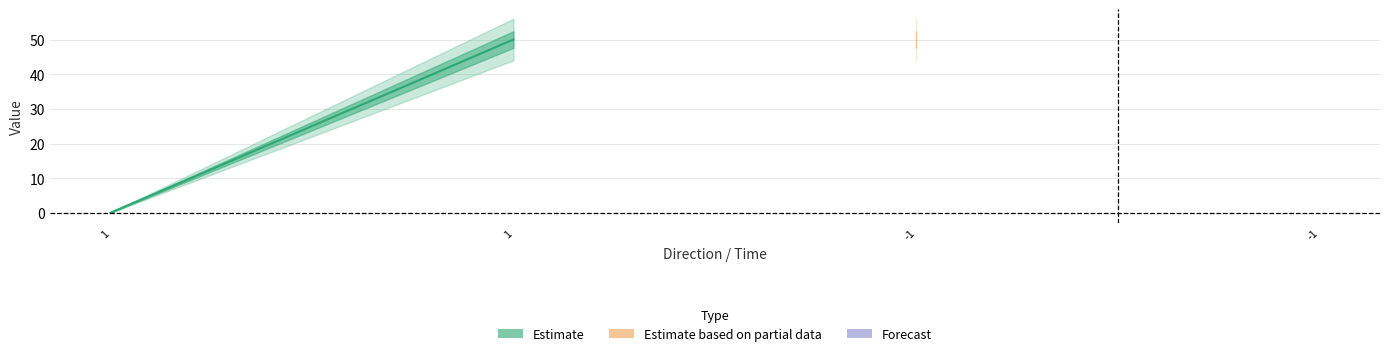

Where is valid_mainchain nearest to the value 1?

-1